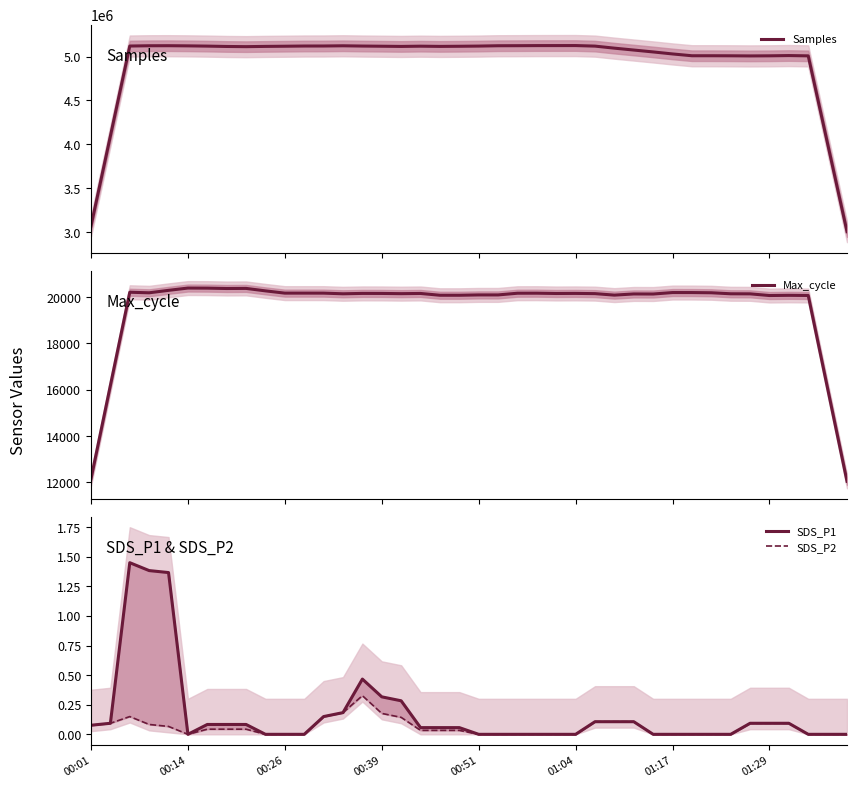

Which series has the largest total across all categories?

Samples